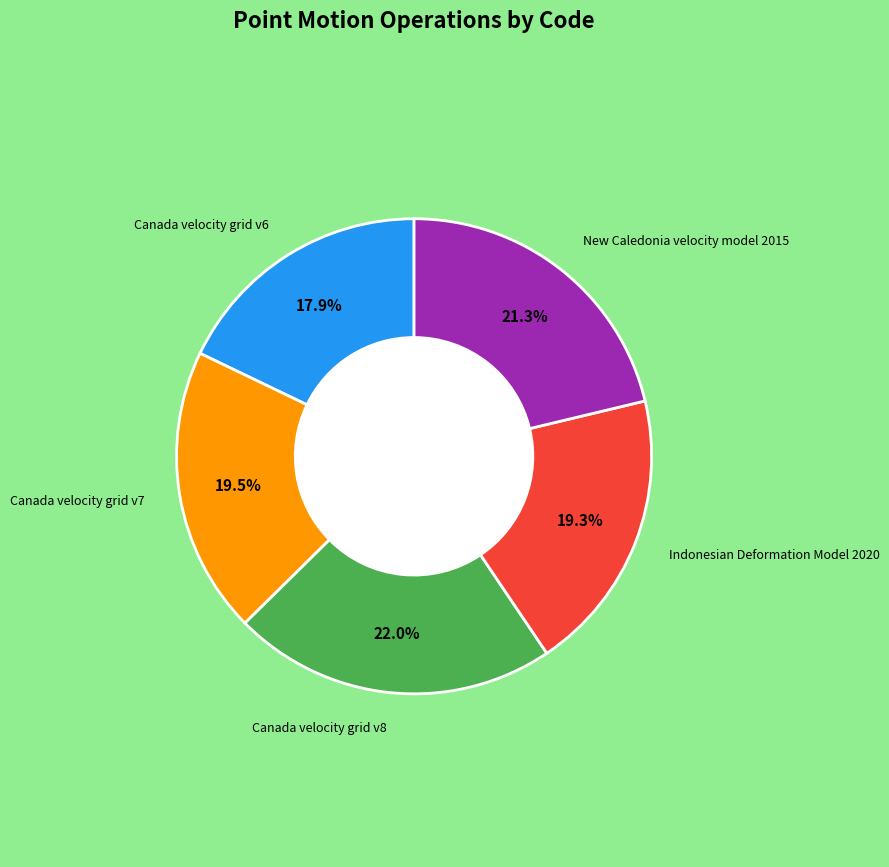

Does any single category account for the majority?

No